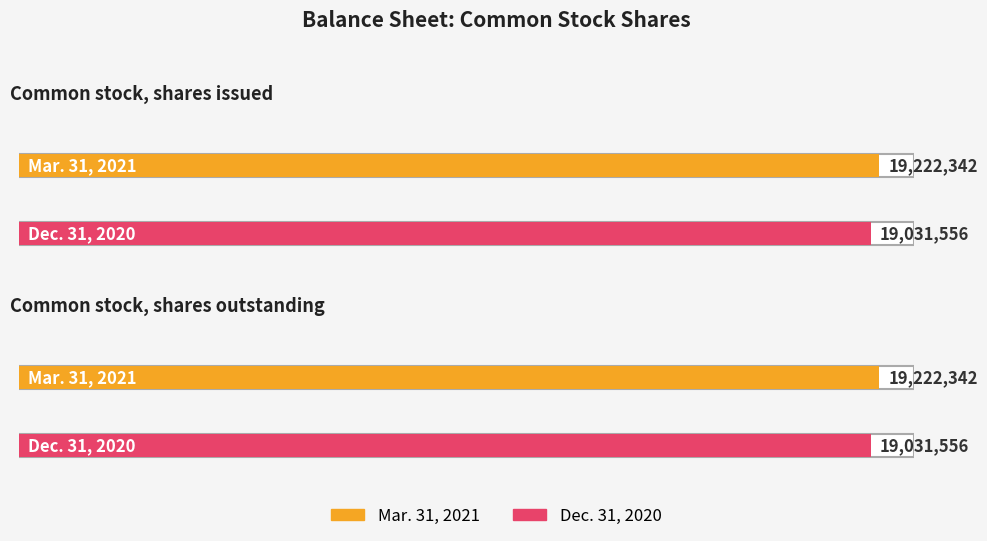

Between Common stock, shares outstanding and Common stock, shares issued, which is larger?

Common stock, shares outstanding